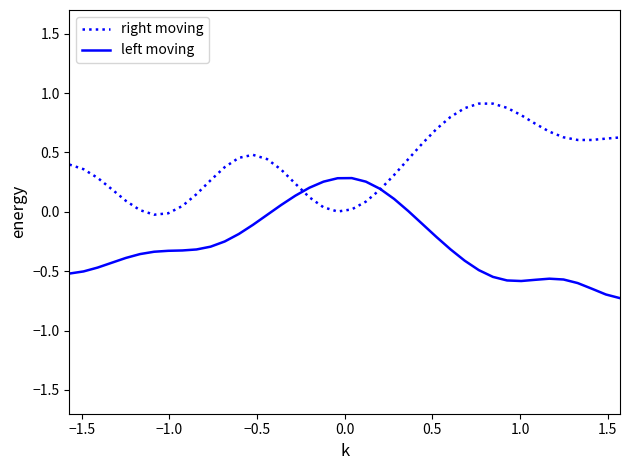

List the series in order of their overall mean, highest first.

right moving, left moving